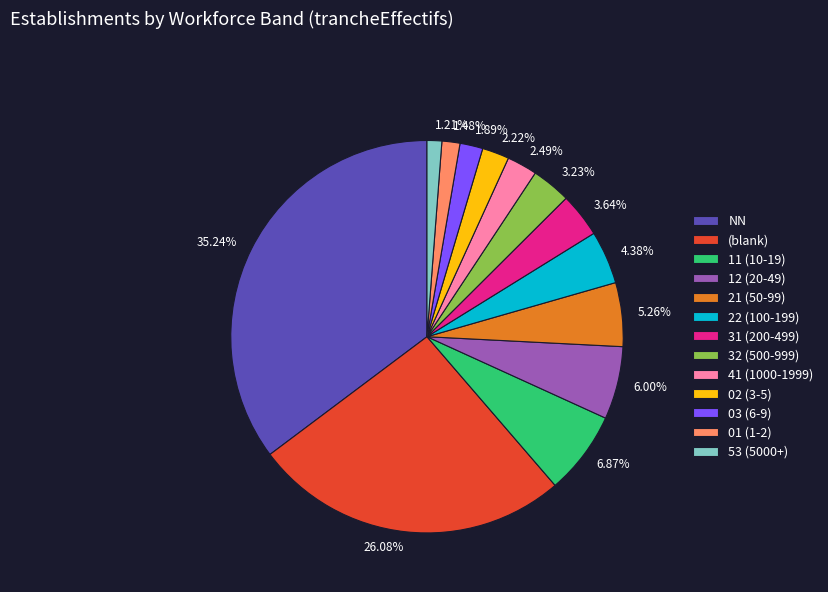

What is the largest slice in the pie chart?

NN